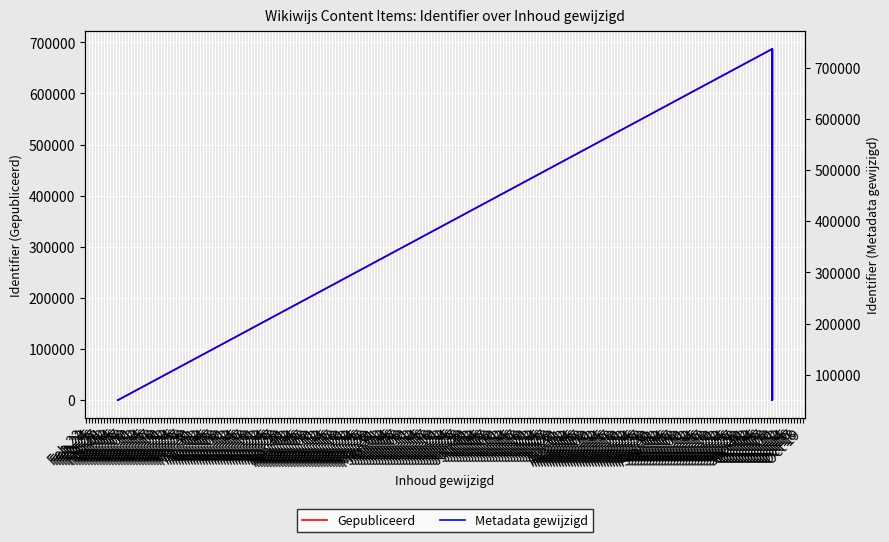

What is the label of the 12th point from the left?

Mar 05